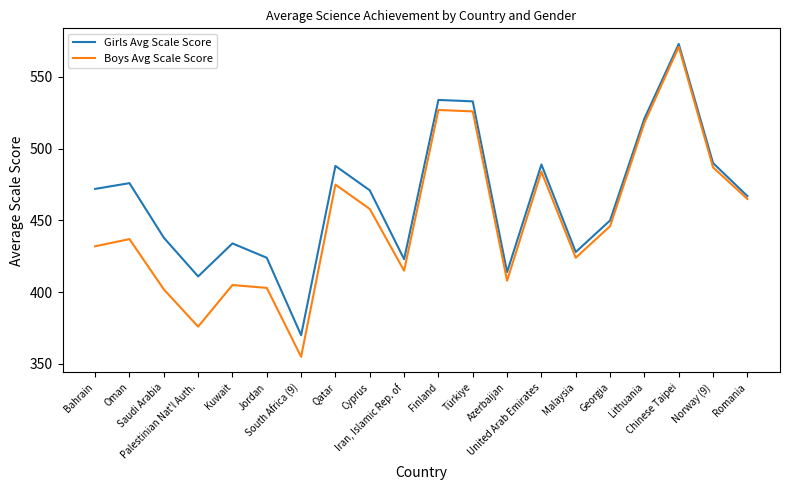

Read the Boys Avg Scale Score value at Bahrain.

432